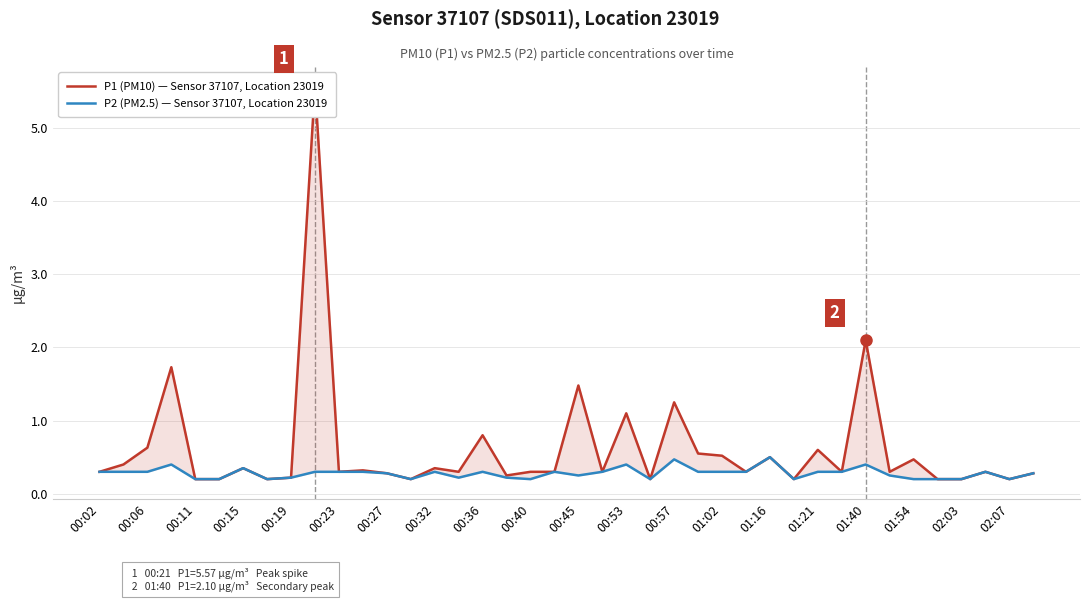

Where is P2 (PM2.5) — Sensor 37107, Location 23019 nearest to the value 0?

00:11